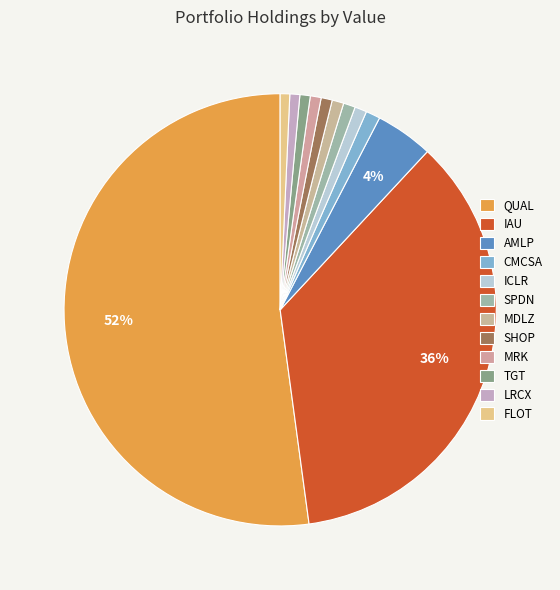

Rank the categories by value from lowest to highest.

FLOT, LRCX, TGT, MRK, SHOP, MDLZ, SPDN, ICLR, CMCSA, AMLP, IAU, QUAL